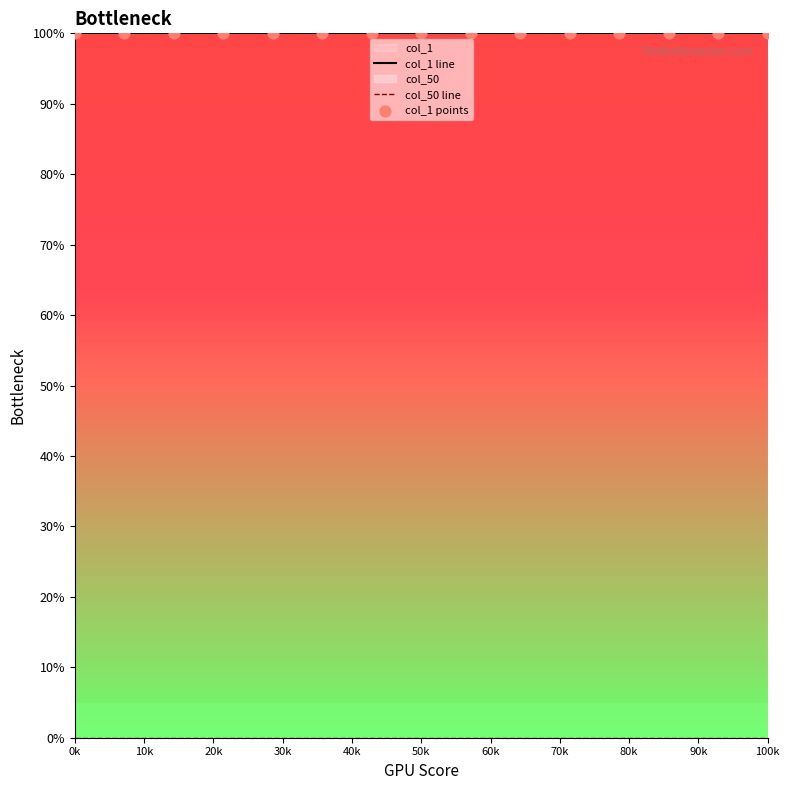

Which series has the largest total across all categories?

col_1 line